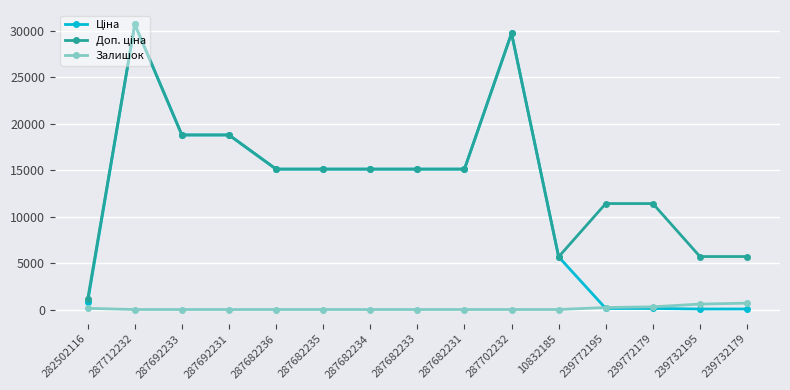

At how many categories does at least one series exceed 10576?

11